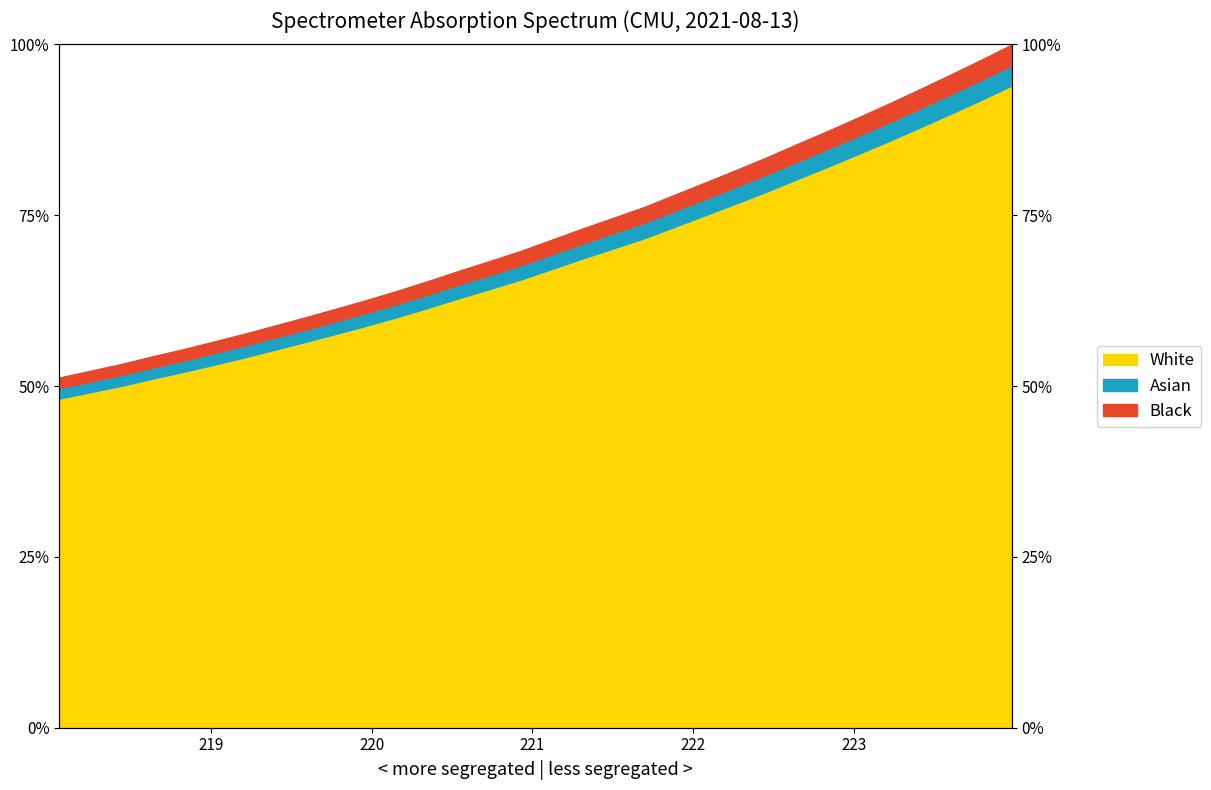

True or false: there are more than 0 points higher than both neighbors.

False